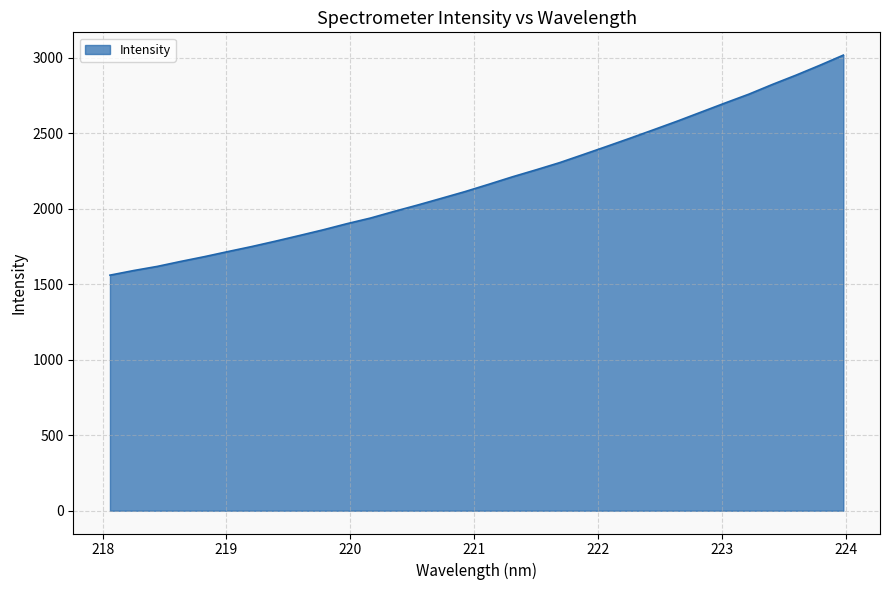

How many lines are shown in the chart?

1